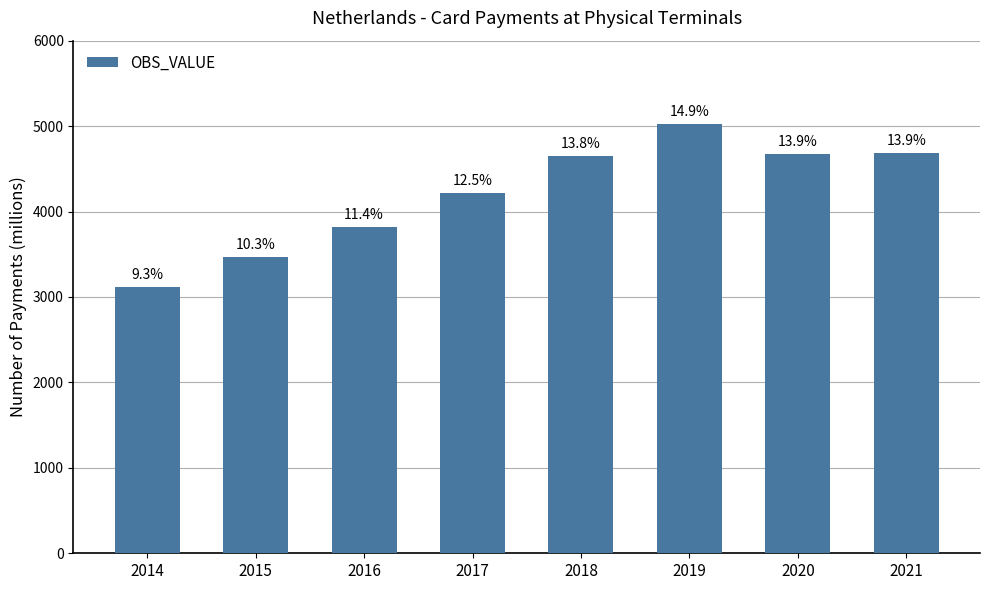

How many bars are there in total?

8